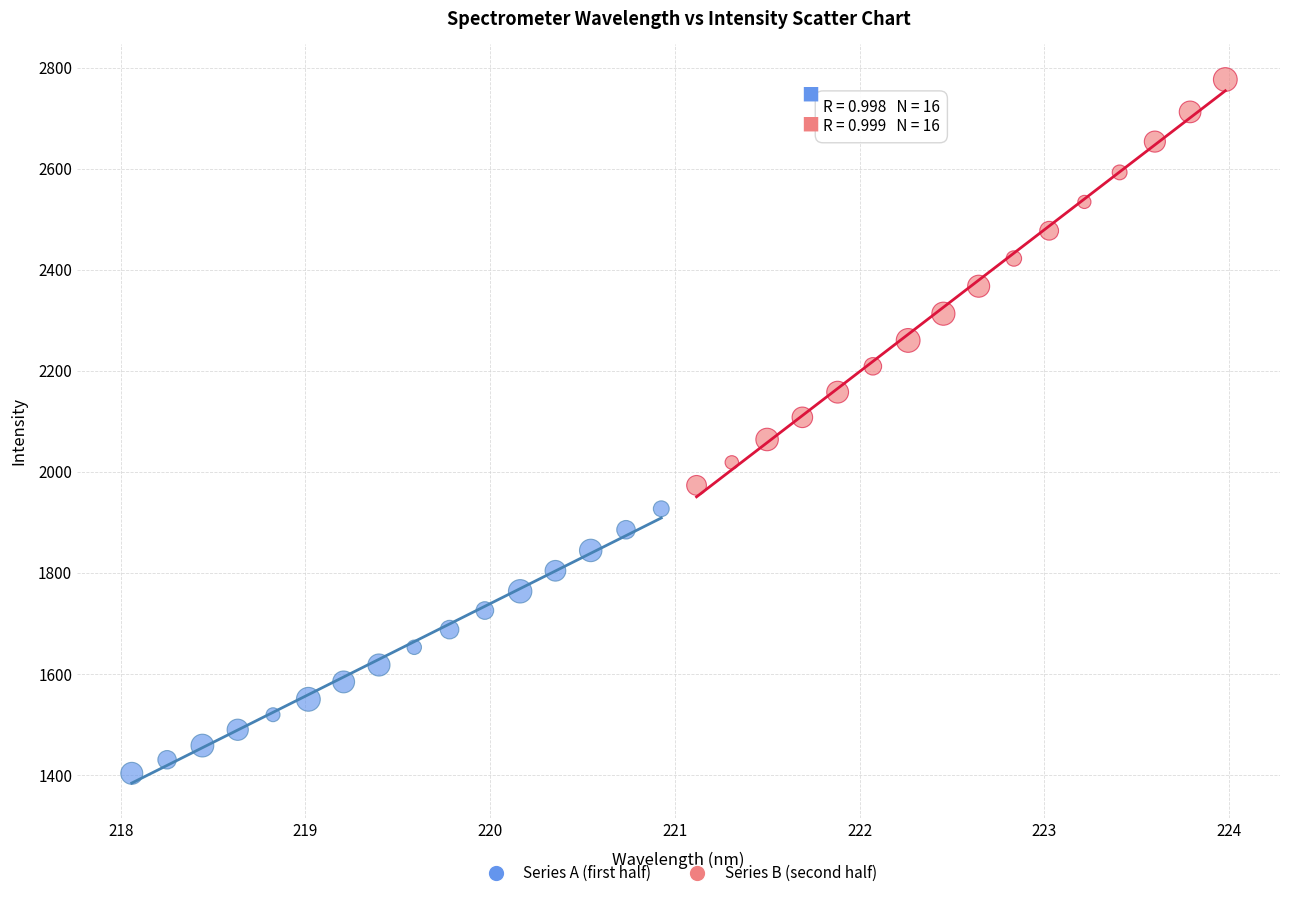

Which series has the largest Y range (max minus min)?

Series B (second half)